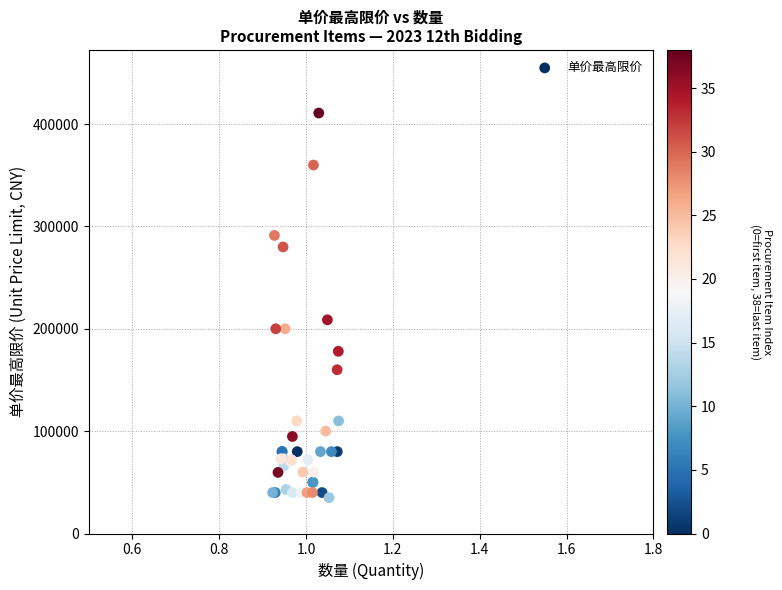

What Y value in the scatter plot is closest to 222915?

208760